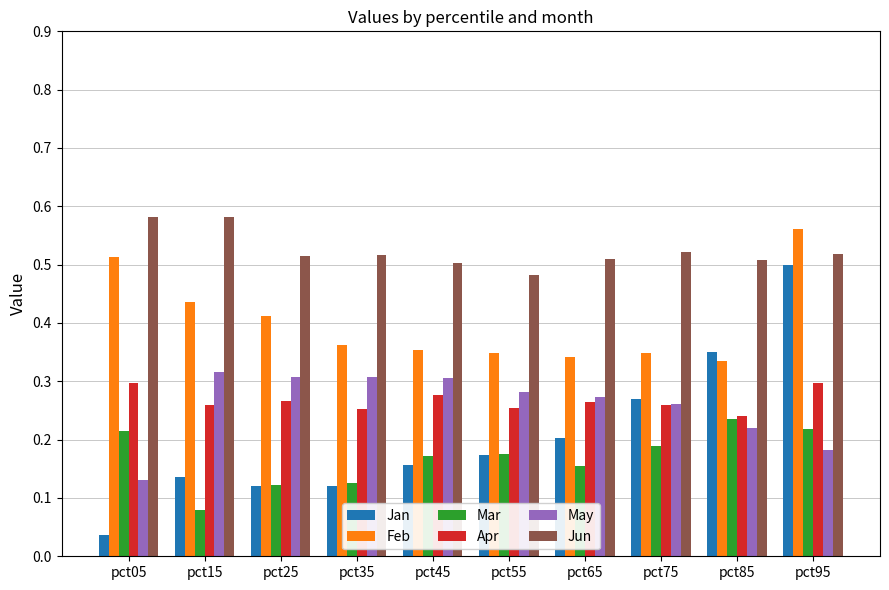

At which category is the sum across all series the highest?

pct95